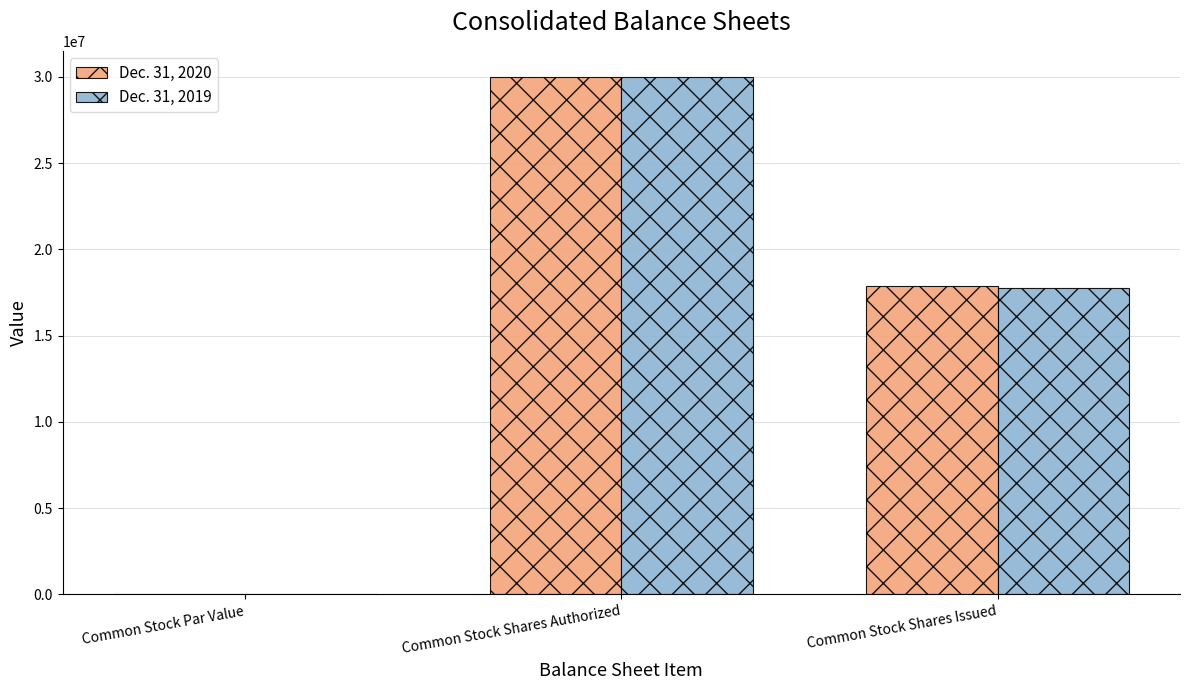

Between Common Stock Shares Authorized and Common Stock Shares Issued, which series saw the biggest shift?

Dec. 31, 2019